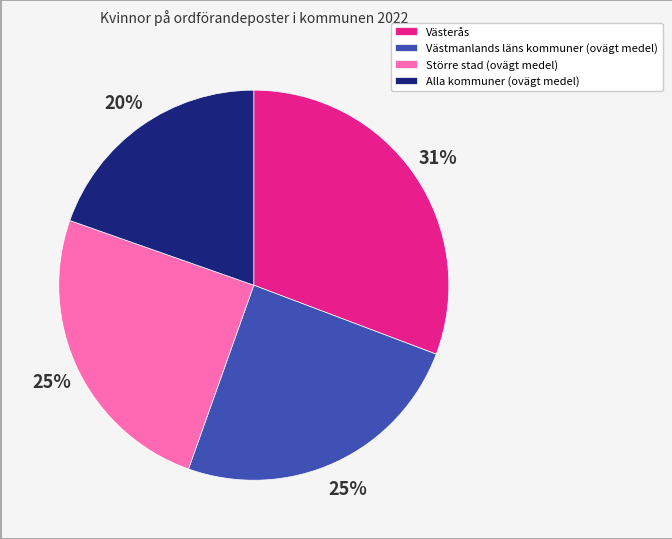

True or false: Alla kommuner (ovägt medel) accounts for 20% of the total.

True